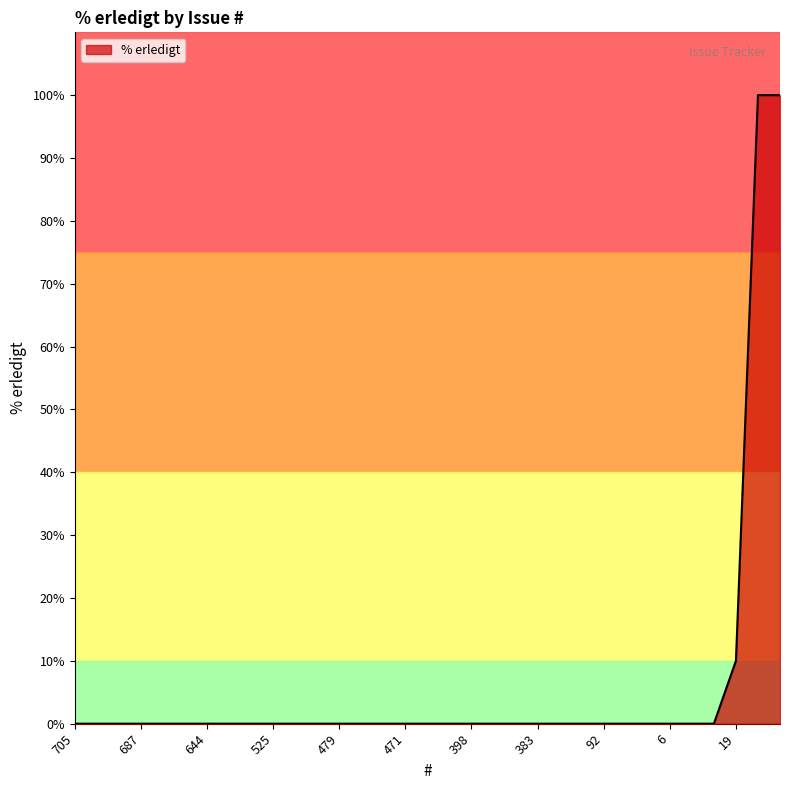

What is the difference between the maximum and minimum values?

100